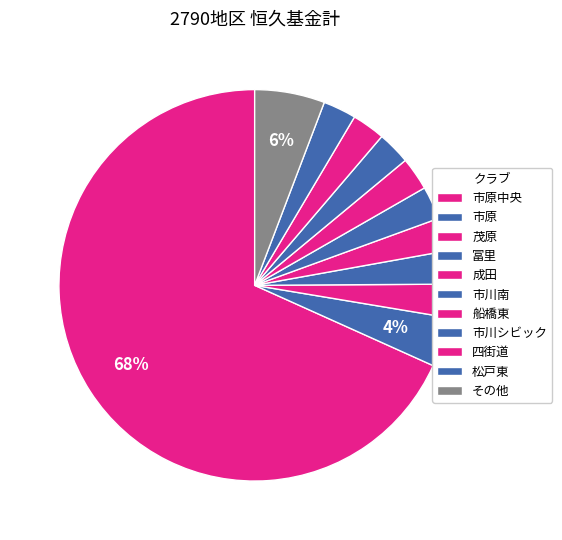

Which category accounts for the majority?

市原中央